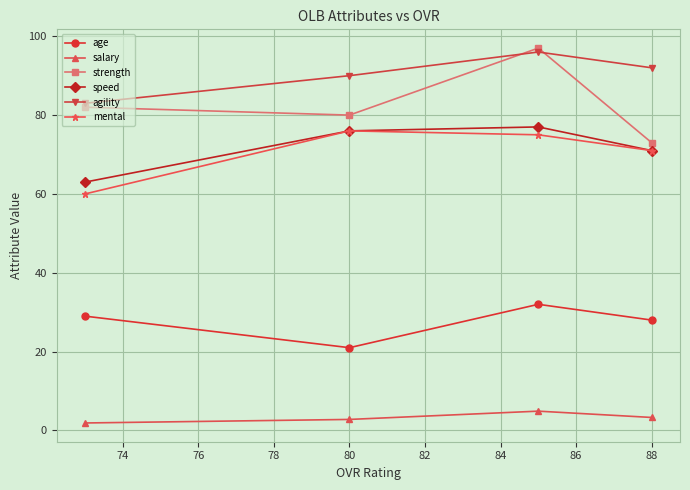

The value of mental at 88 is 21.1. True or false?

False